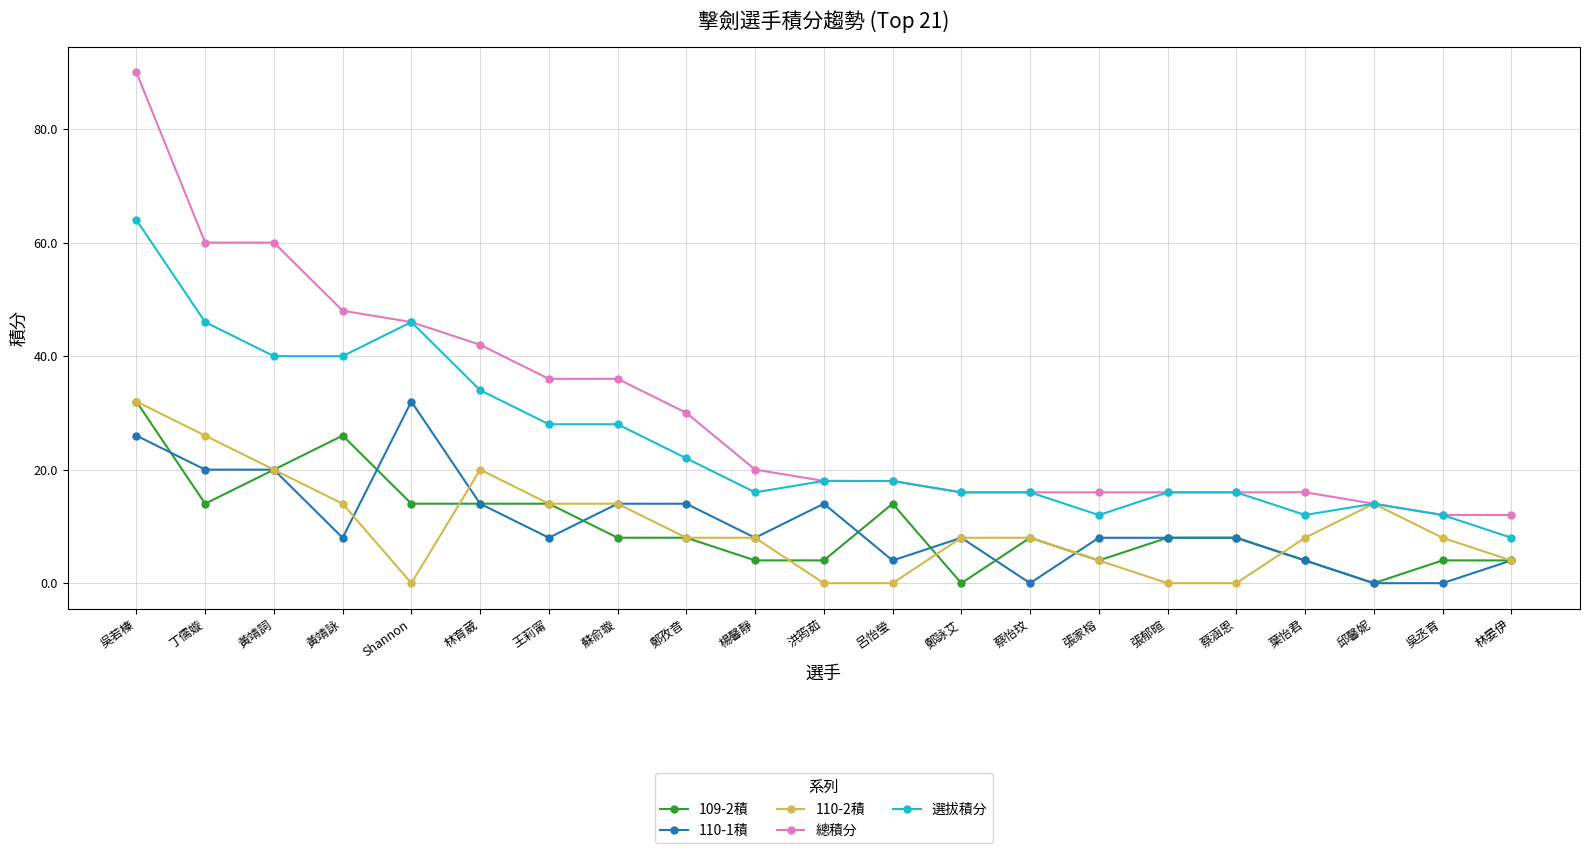

True or false: 選拔積分 and 110-1積 cross at least once.

False